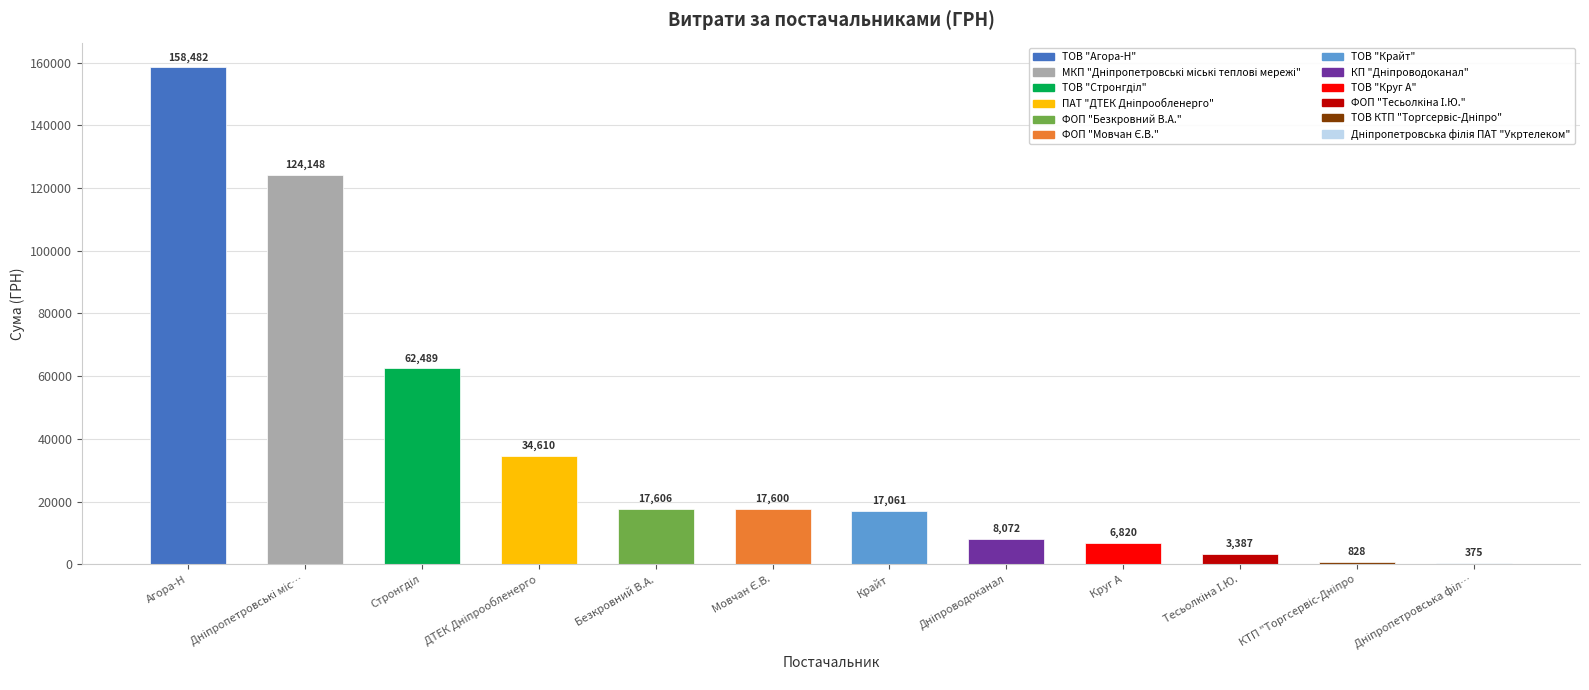

The value at Круг А is 6820.4. True or false?

True